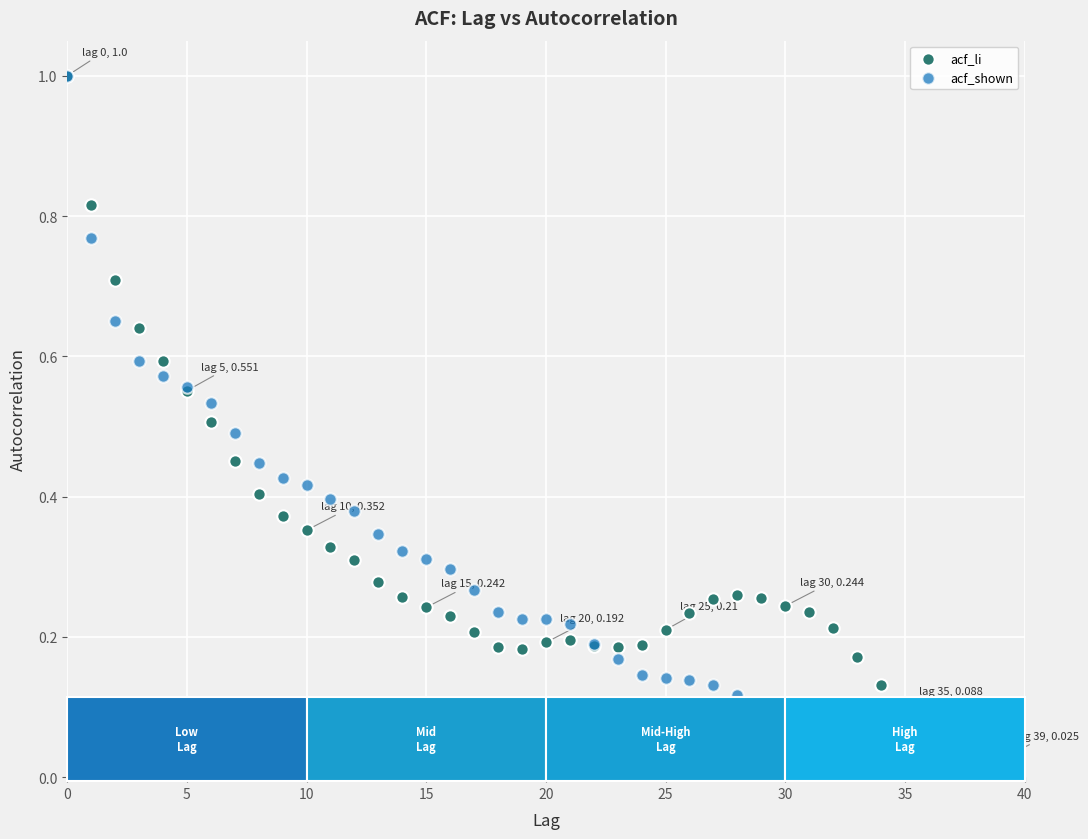

What are all the series names shown in the legend?

acf_li, acf_shown